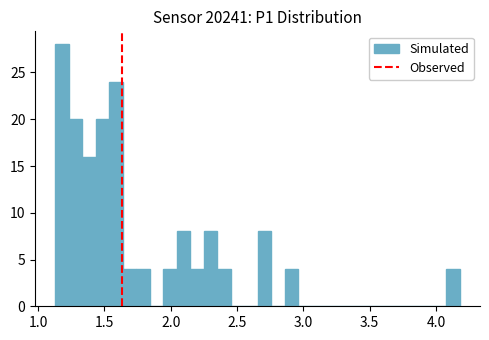

Read against the x-axis, roughly where is the centre of the tallest bar?

1.20